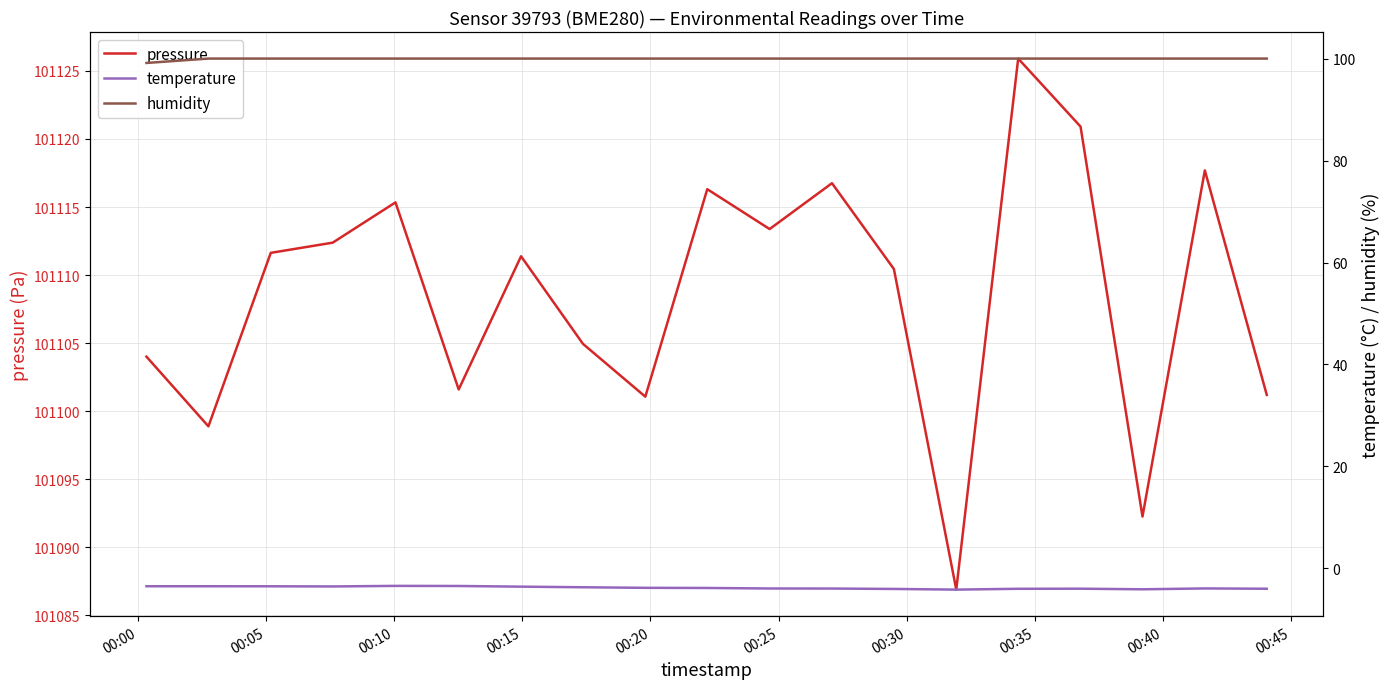

True or false: pressure and temperature cross at least once.

False